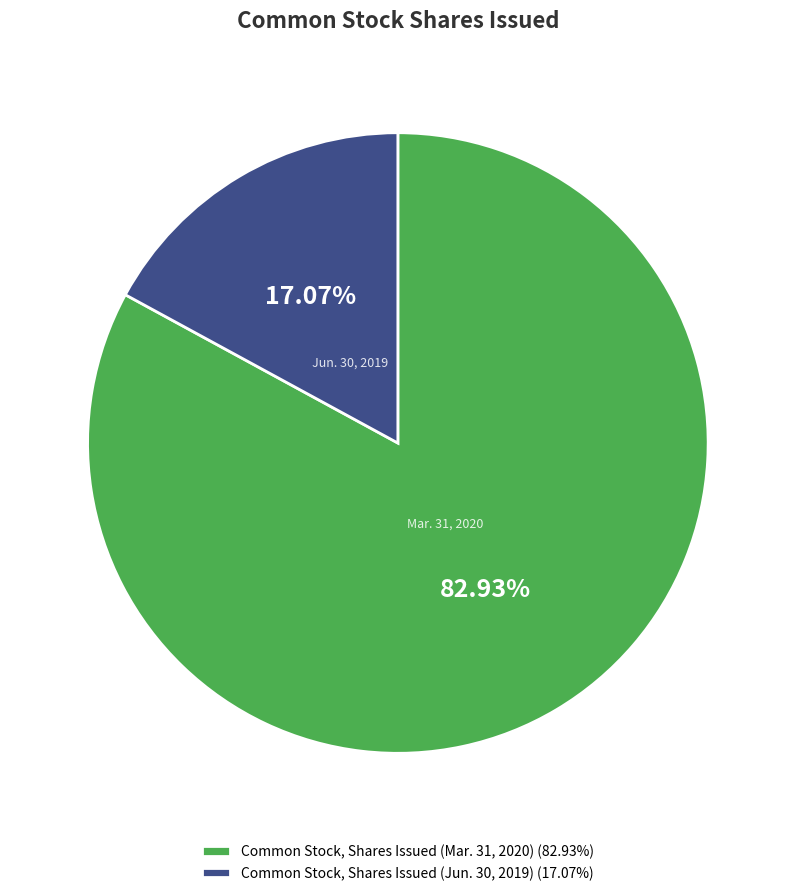

Between Common Stock, Shares Issued (Jun. 30, 2019) (17.07%) and Common Stock, Shares Issued (Mar. 31, 2020) (82.93%), which is larger?

Common Stock, Shares Issued (Mar. 31, 2020) (82.93%)